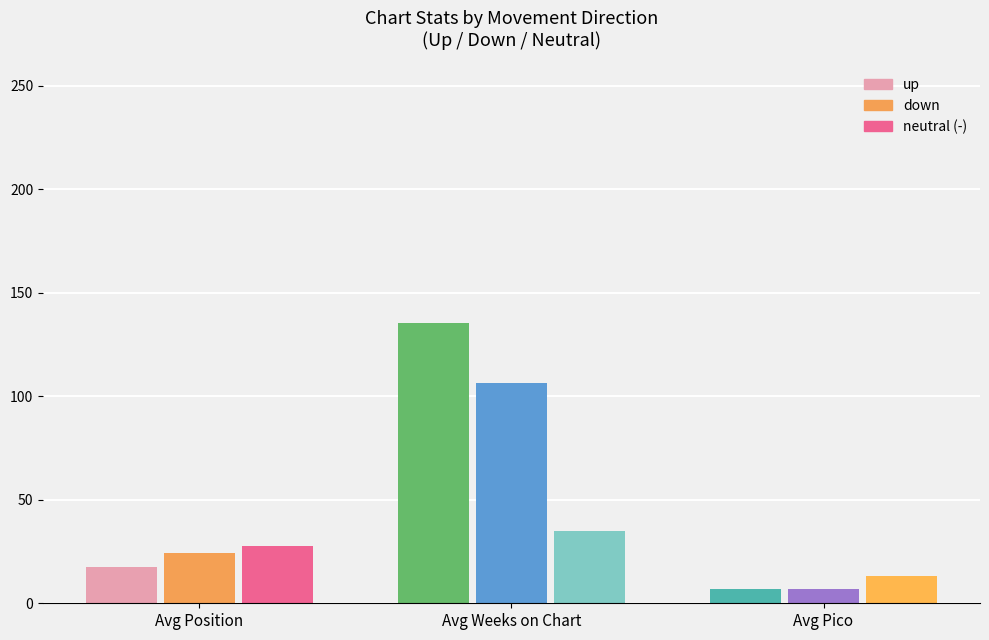

Is the value of up at Avg Pico greater than the value of neutral at Avg Weeks on Chart?

No